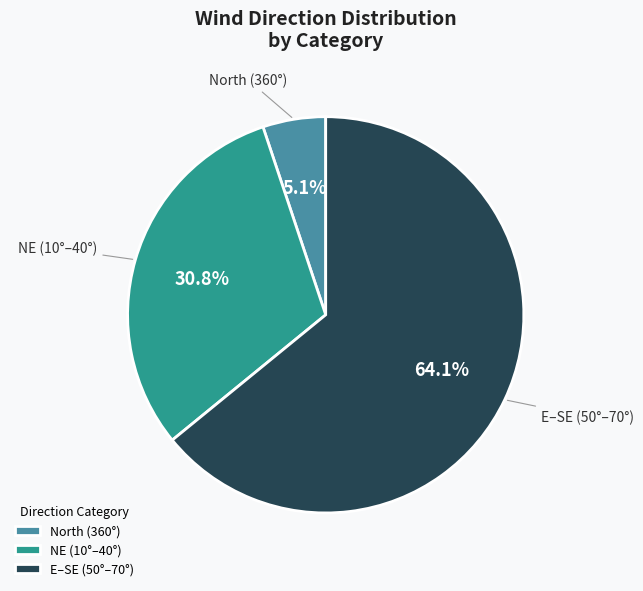

Rank the categories by value from lowest to highest.

North (360°), NE (10°–40°), E–SE (50°–70°)